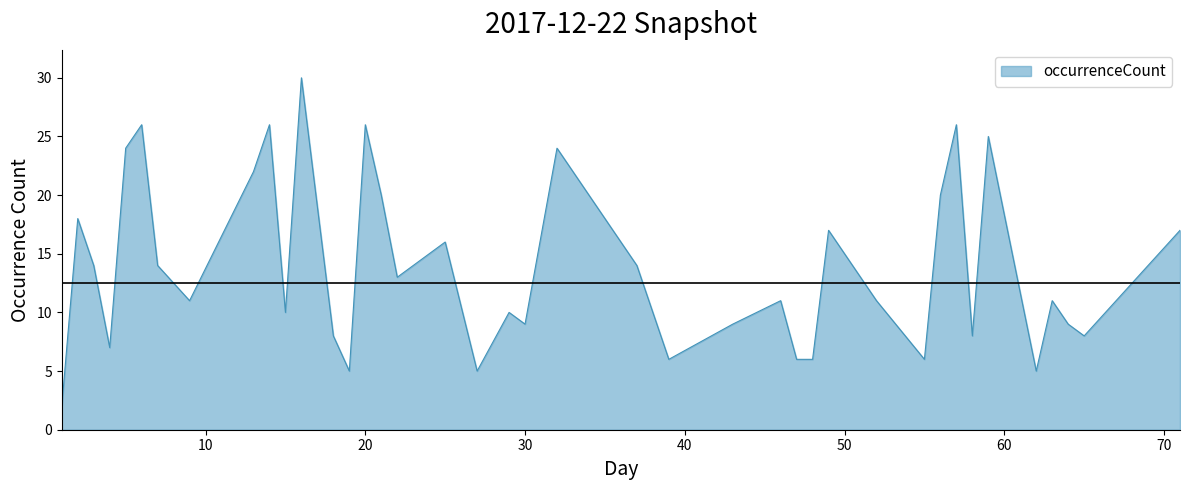

What is the maximum value shown in the chart?

30